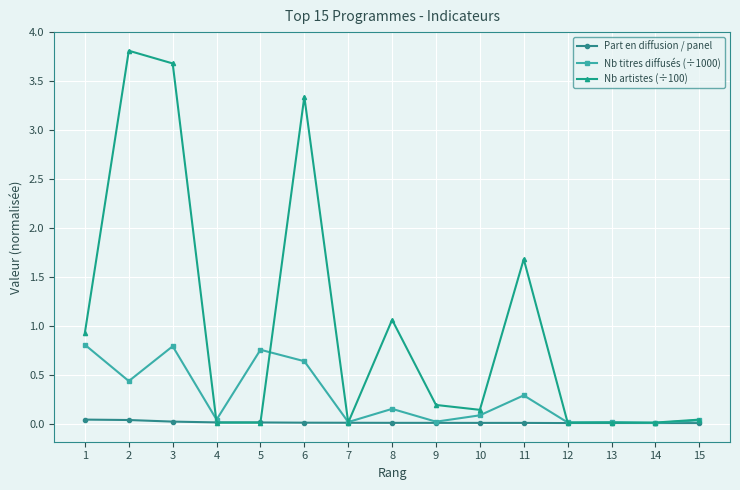

What is the value of the Nb artistes (÷100) point at the 1st from the left?

0.9